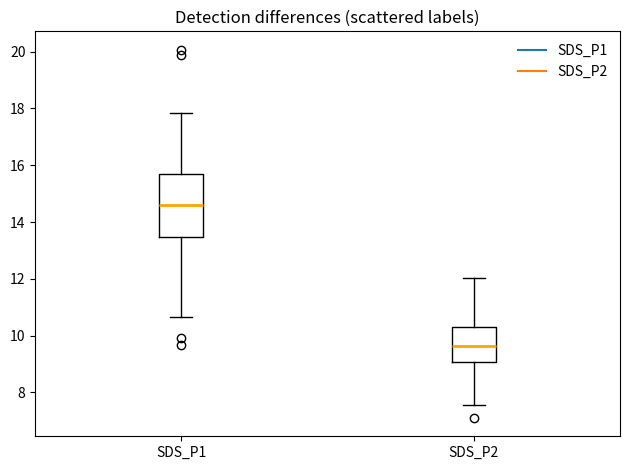

Reading left to right, transcribe this box plot: for each box, give where its median line is, the range the box spans, and where its two whiskers end, as read against the y-axis. The values are not printed on the chart, so give them approximately, as read against the axis.

SDS_P1: median 14.6, box 13.4 to 15.6, whiskers 10.6 to 17.8
SDS_P2: median 9.6, box 9.0 to 10.4, whiskers 7.6 to 12.0